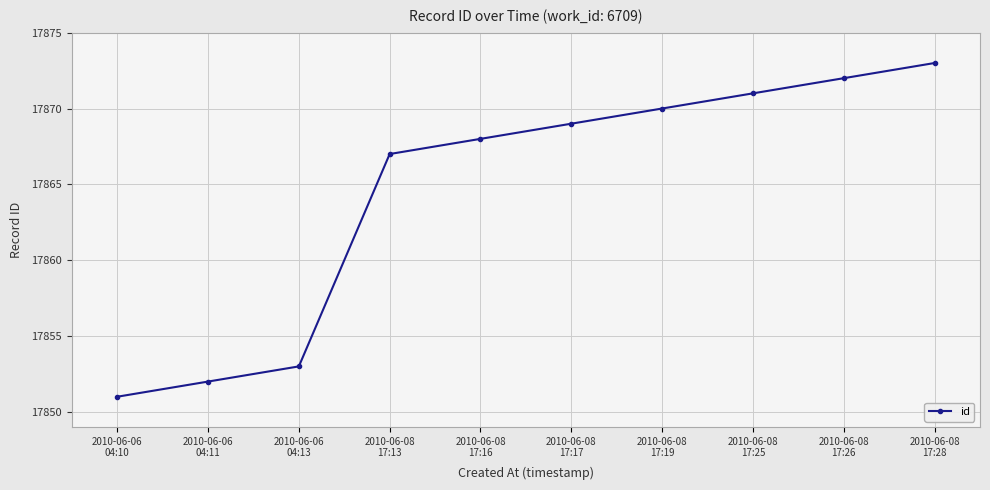

Rank the categories by value from highest to lowest.

2010-06-08
17:28, 2010-06-08
17:26, 2010-06-08
17:25, 2010-06-08
17:19, 2010-06-08
17:17, 2010-06-08
17:16, 2010-06-08
17:13, 2010-06-06
04:13, 2010-06-06
04:11, 2010-06-06
04:10